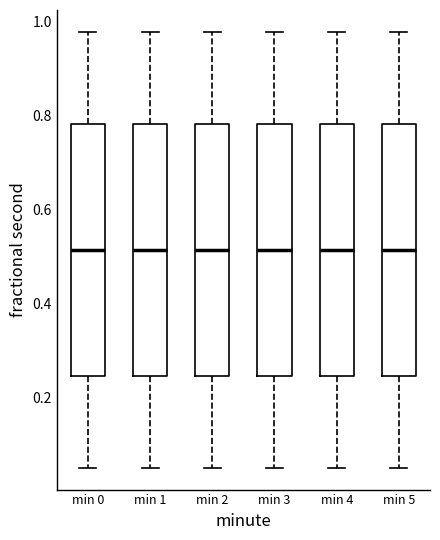

Where is the lower edge of the box for min 2 on the y-axis? The values are not printed on the chart, so give them approximately, as read against the axis.

0.24